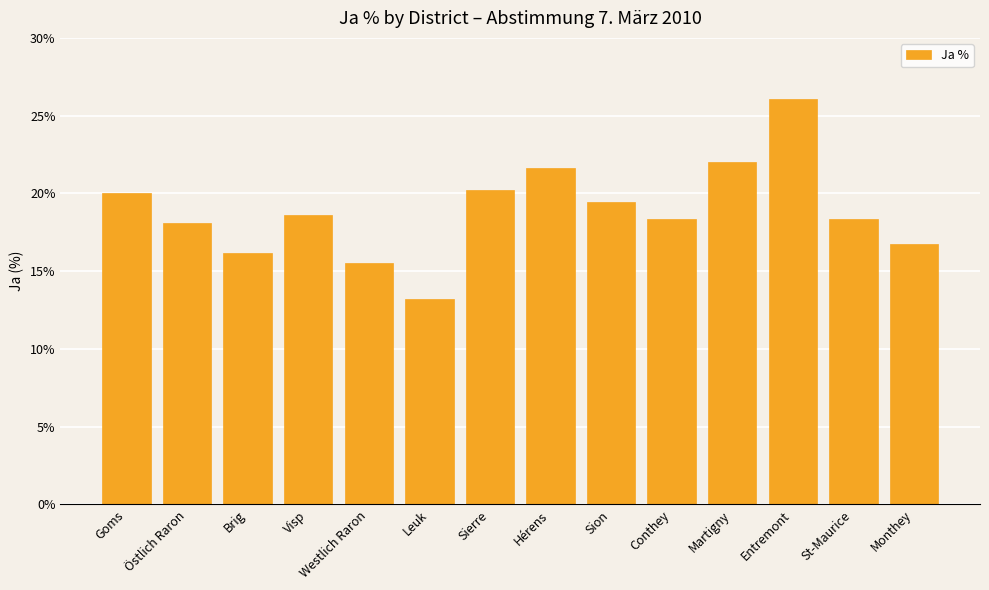

Which category has the lowest value across all series?

Leuk